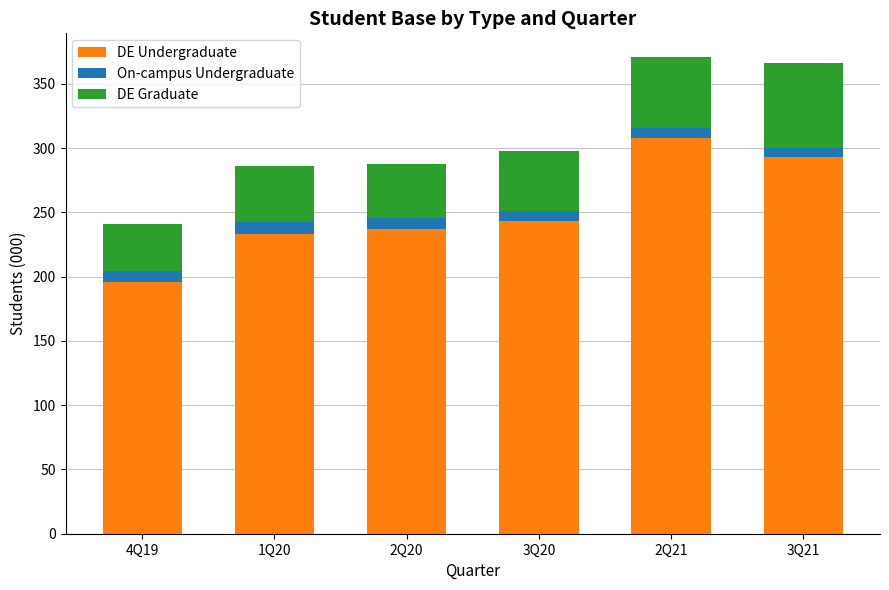

The DE Undergraduate series shows 243.0 at 3Q20. True or false?

True